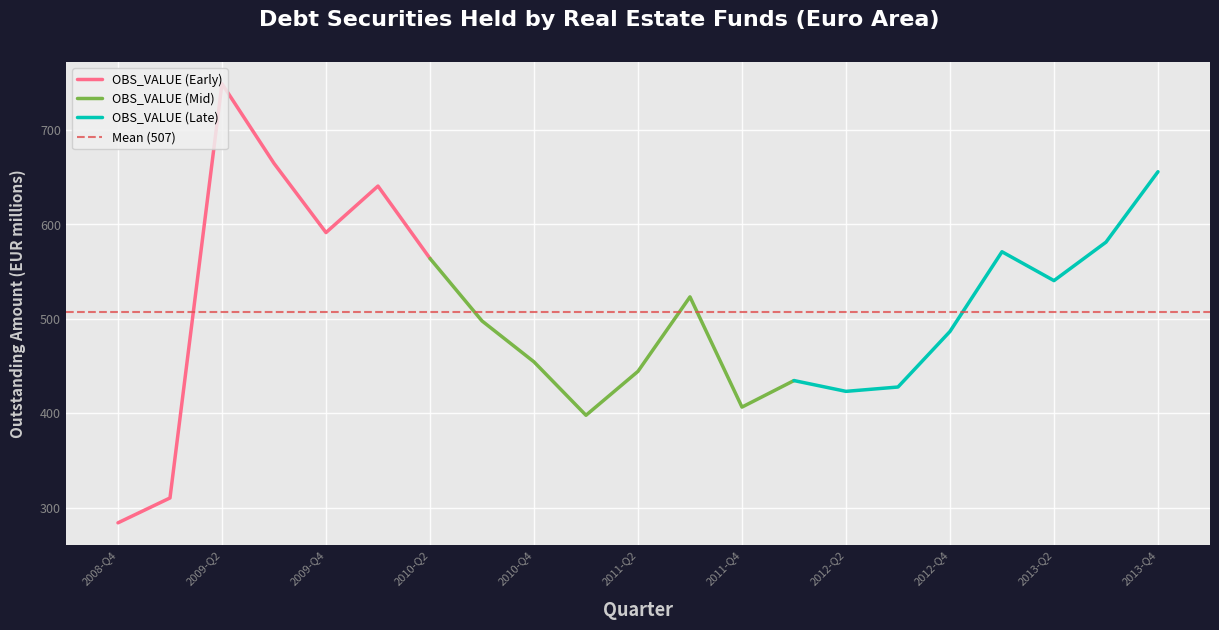

What is the difference between the second highest and second lowest values?

354.6